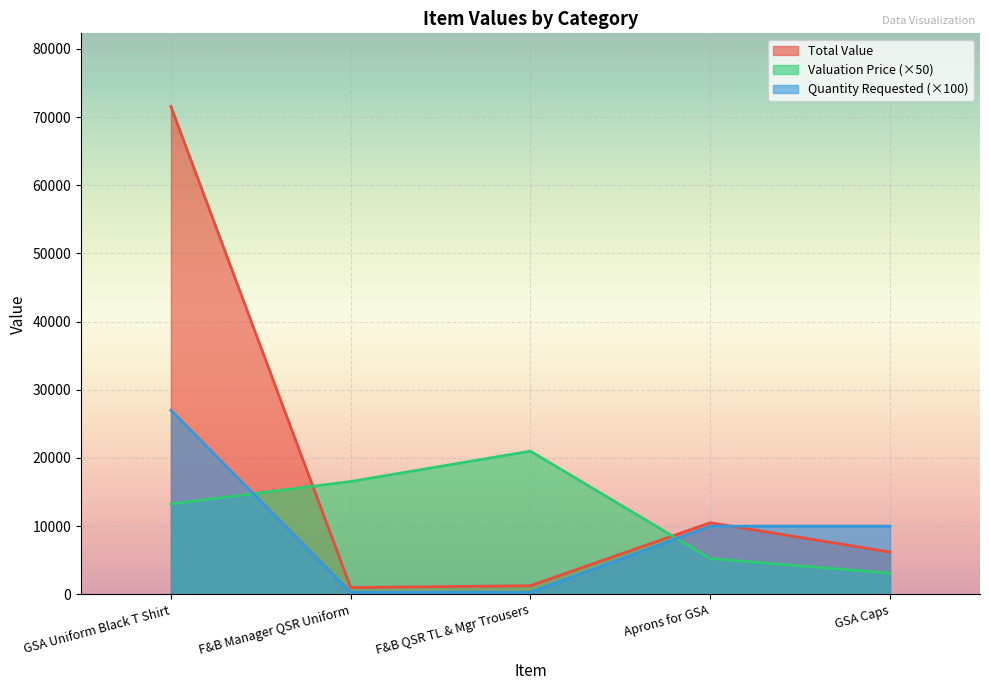

What is the difference between the second highest and minimum values in the Valuation Price series?

13450